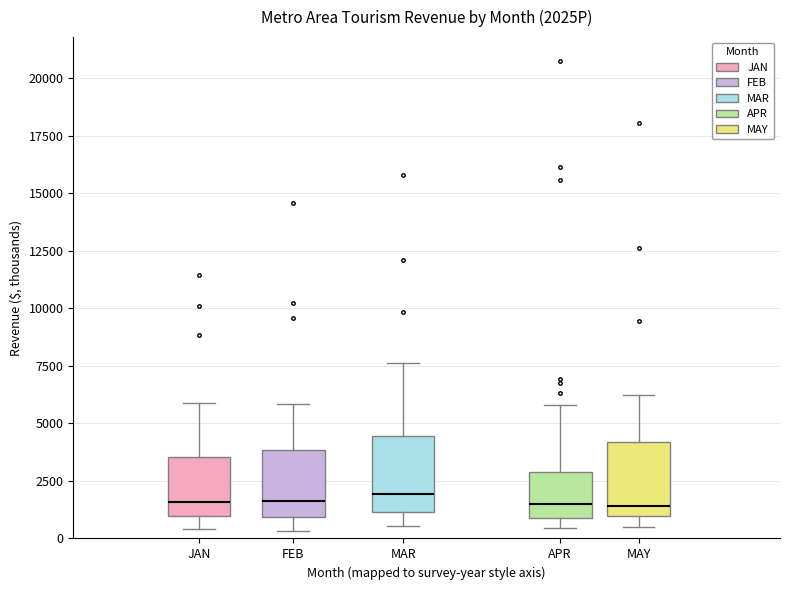

Reading left to right, read every box against the y-axis: the position of its median line, the range the box covers, and the ends of its whiskers. The values are not printed on the chart, so give them approximately, as read against the axis.

JAN: median 1500, box 1000 to 3500, whiskers 500 to 6000
FEB: median 1500, box 1000 to 4000, whiskers 500 to 6000
MAR: median 2000, box 1000 to 4500, whiskers 500 to 7500
APR: median 1500, box 1000 to 3000, whiskers 500 to 6000
MAY: median 1500, box 1000 to 4000, whiskers 500 to 6000